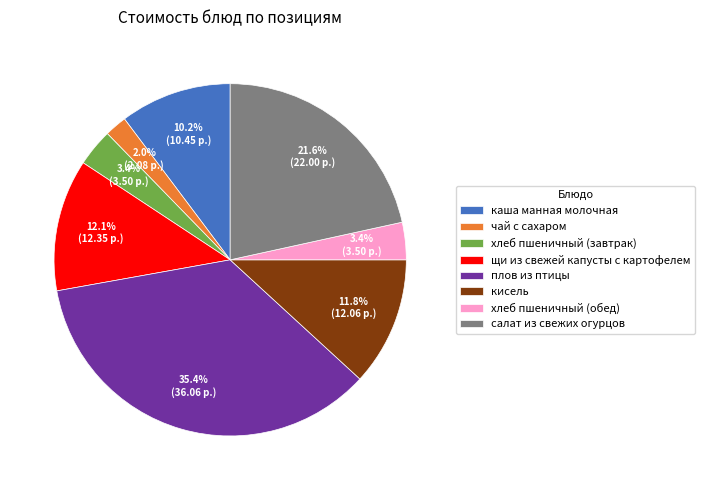

What is the smallest slice in the pie chart?

чай с сахаром